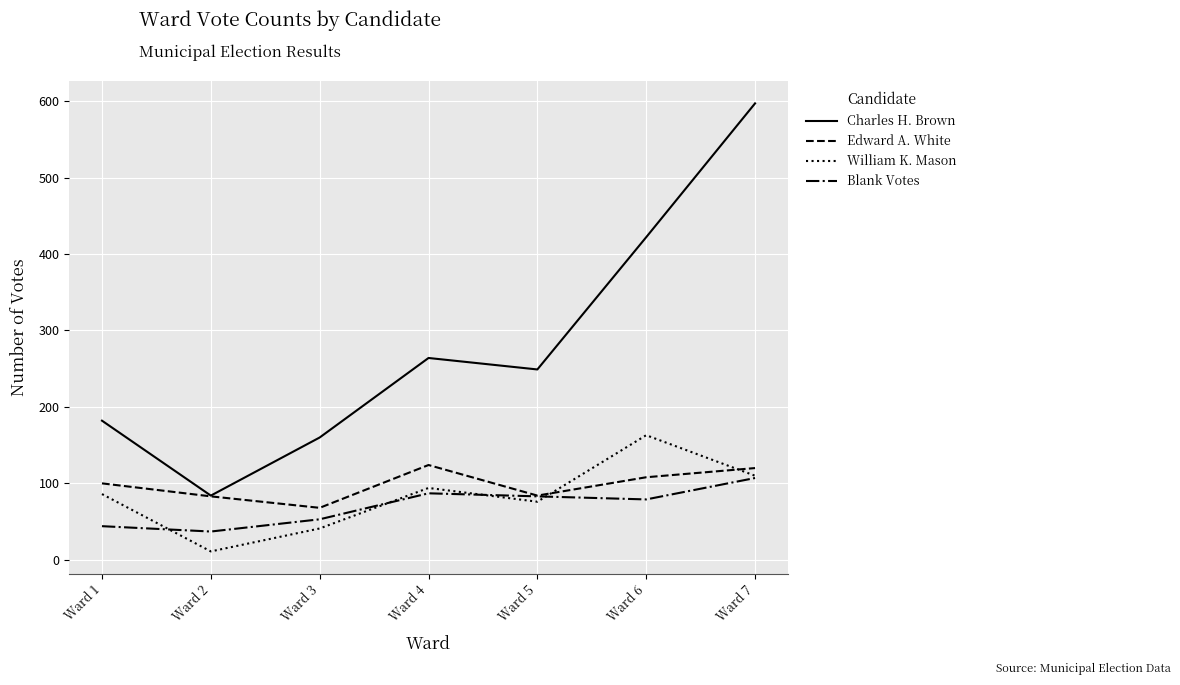

Rank the categories by Charles H. Brown value from highest to lowest.

Ward 7, Ward 6, Ward 4, Ward 5, Ward 1, Ward 3, Ward 2